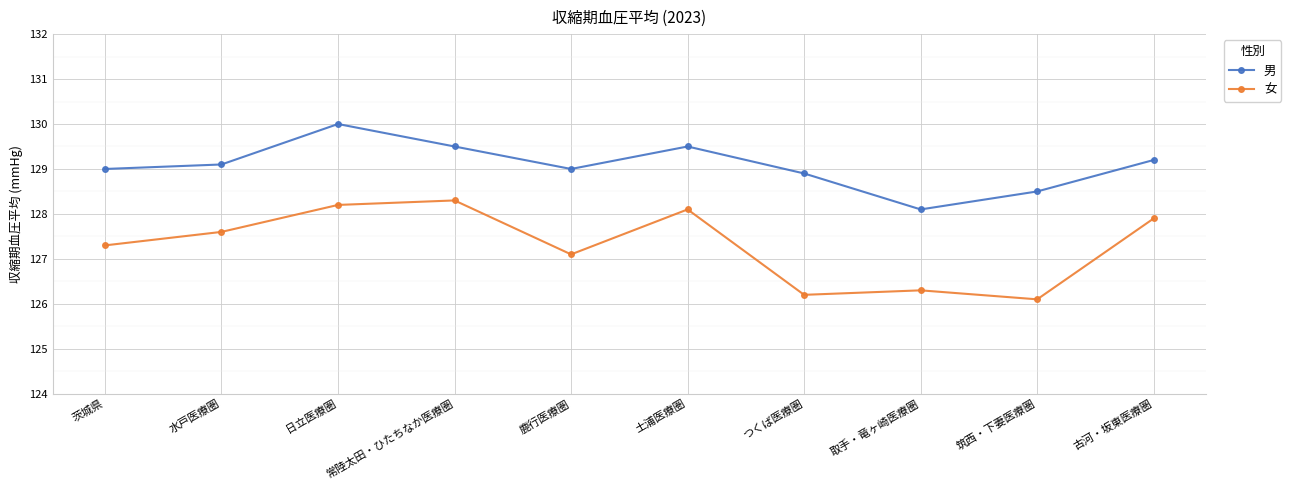

Rank the series by their average value, from highest to lowest.

男, 女